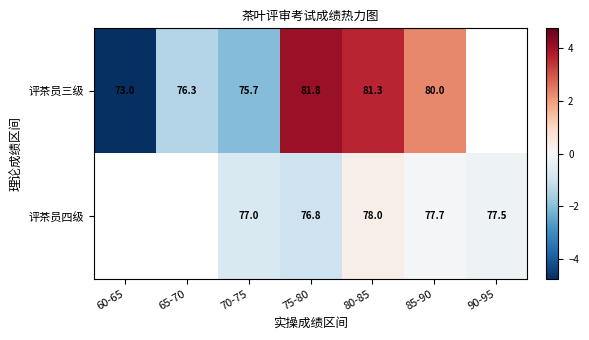

Which series has the largest range (max minus min)?

评茶员三级